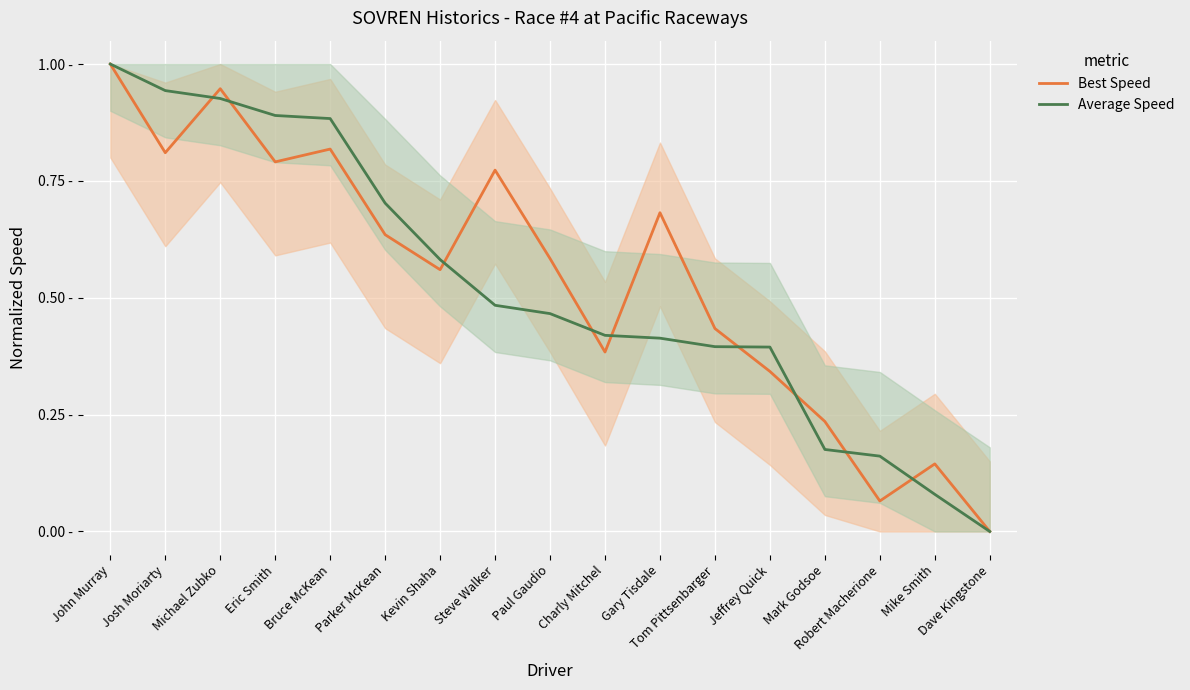

How many lines are shown in the chart?

2